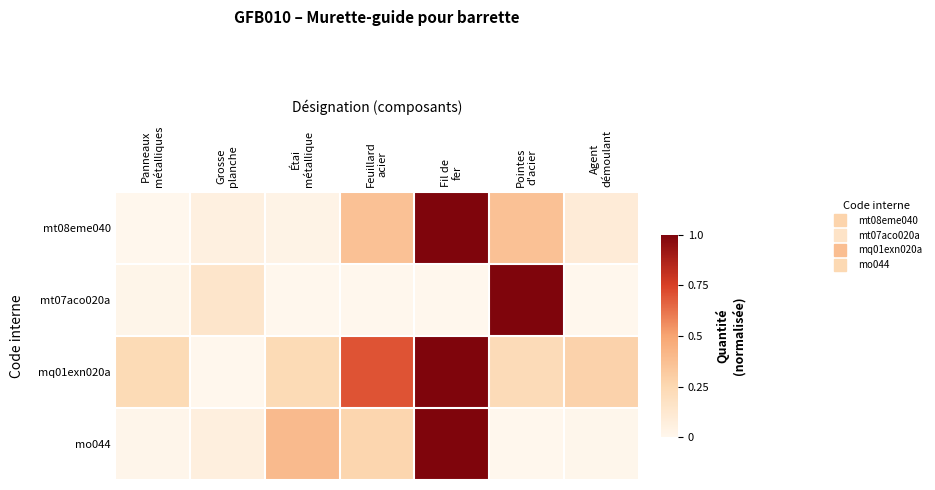

At how many categories does at least one series exceed 0?

7